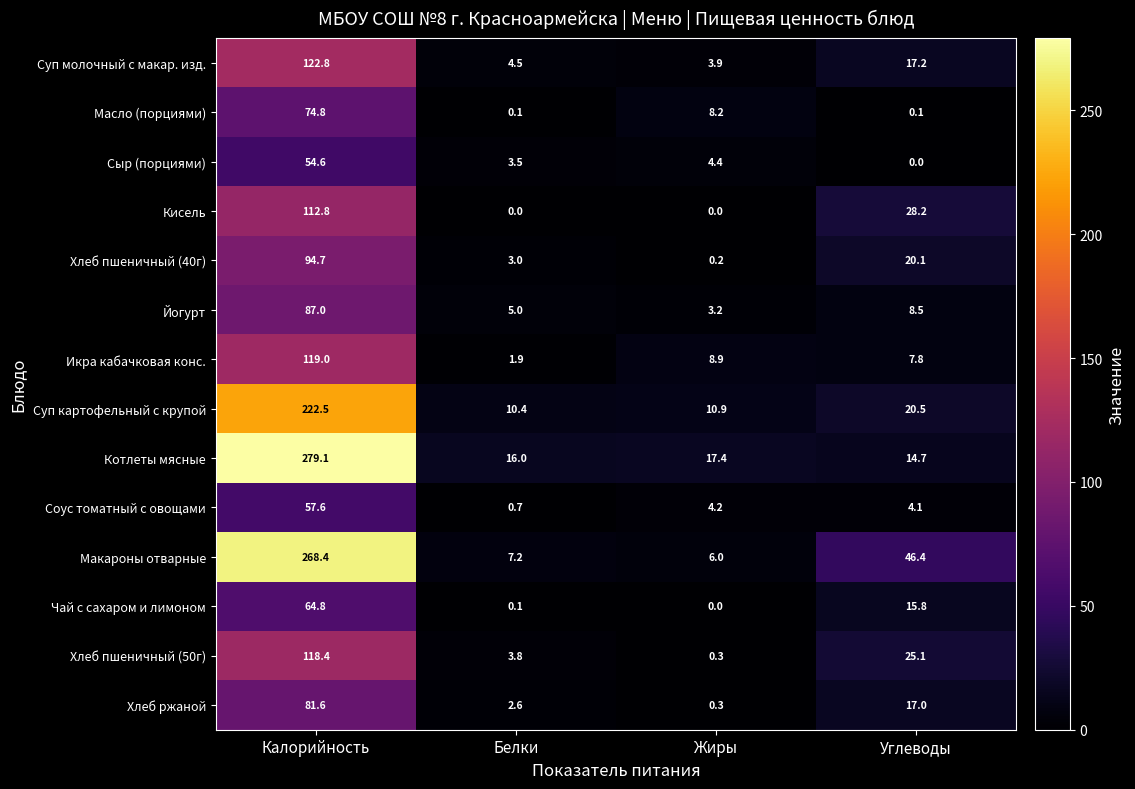

What is the sum of all Масло (порциями) values?

83.2